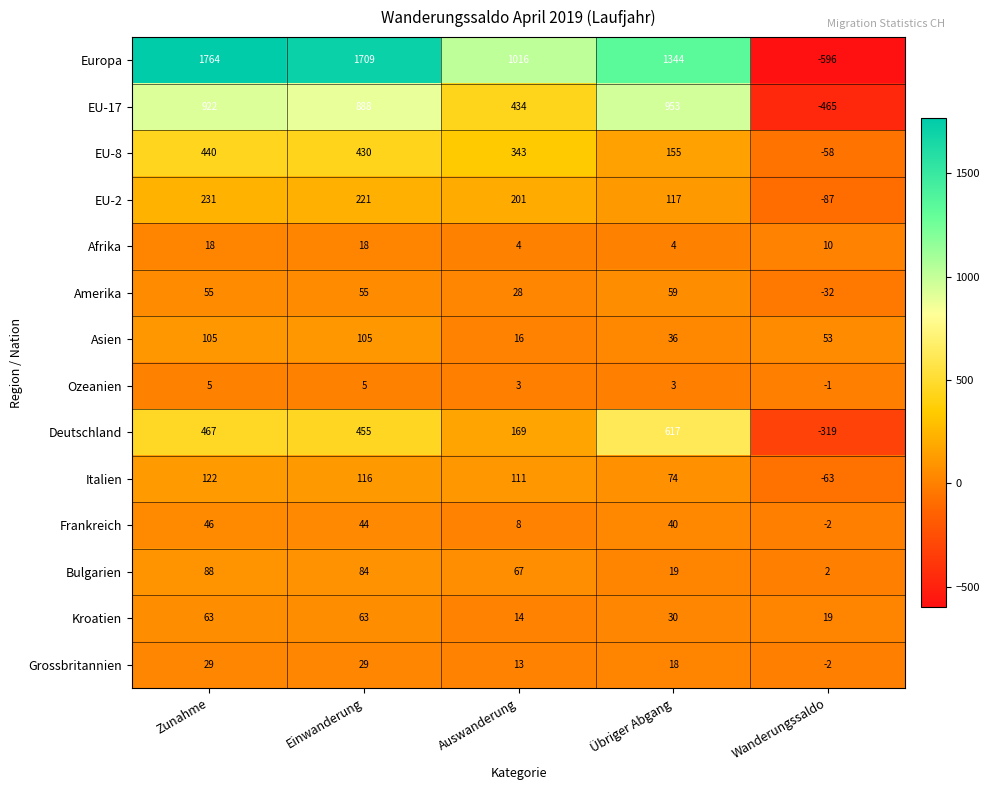

Count the number of categories in the chart.

5